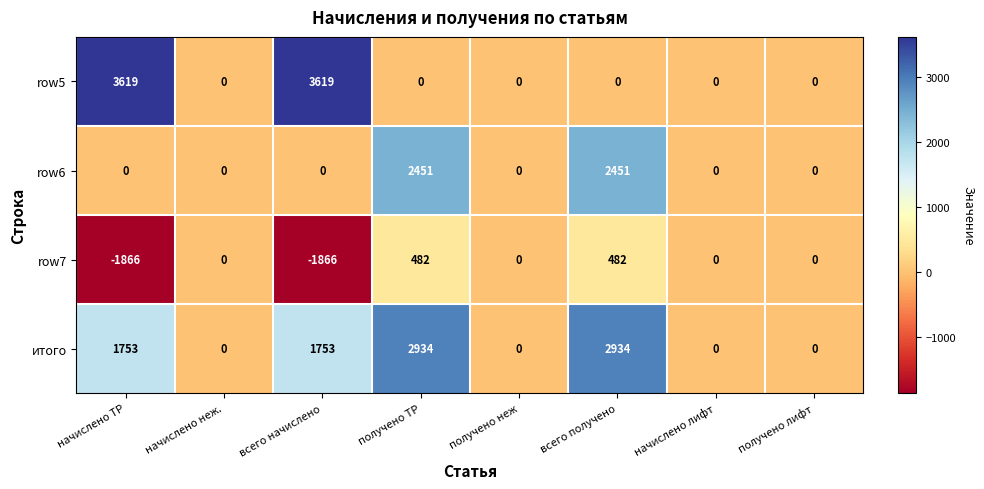

What is the minimum value for row7?

-1866